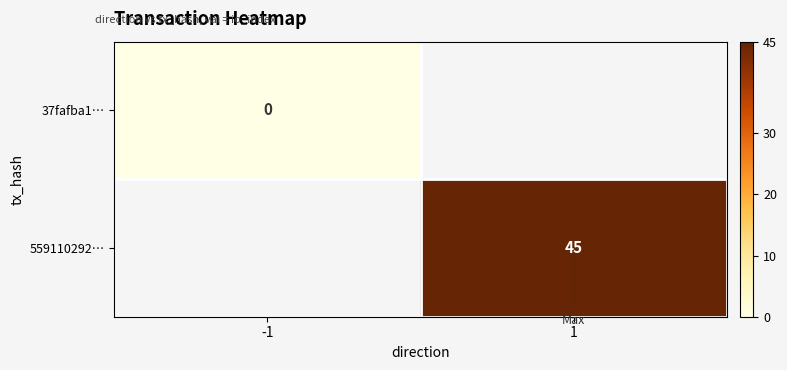

How many categories are shown in the chart?

2